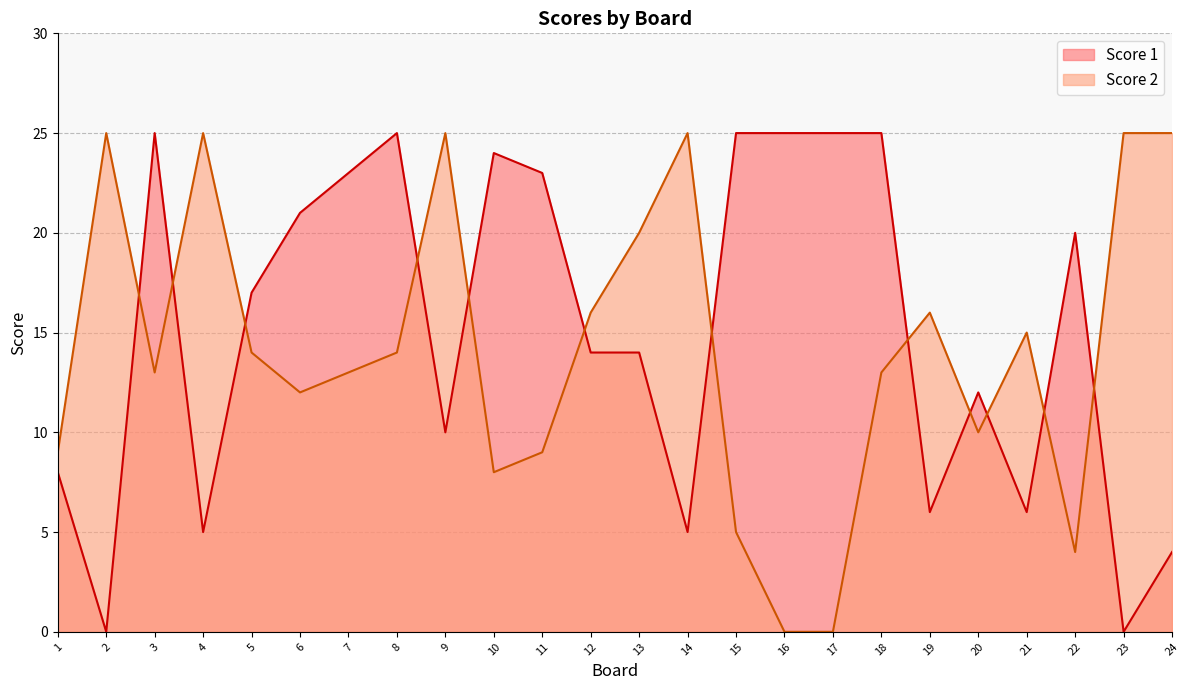

Rank the series at 21 from highest to lowest value.

Score 2, Score 1